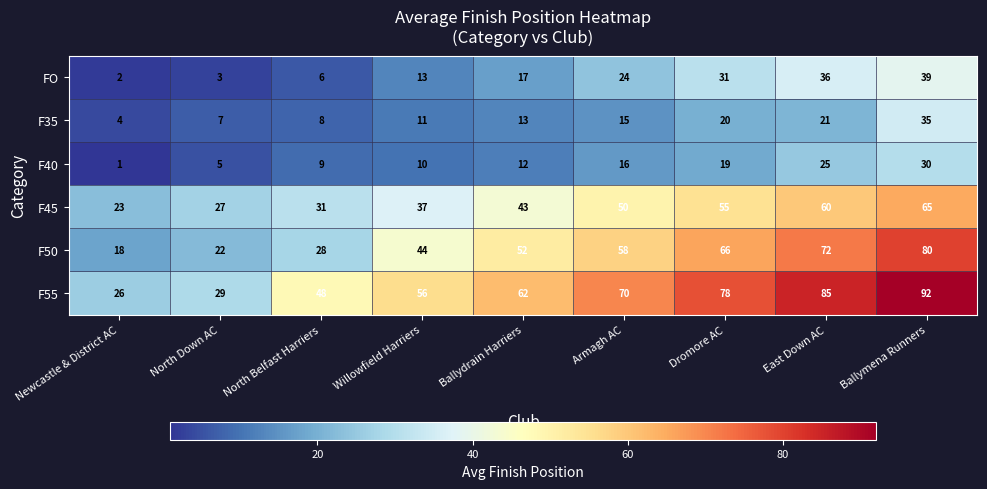

Which series has the widest spread of values?

F55